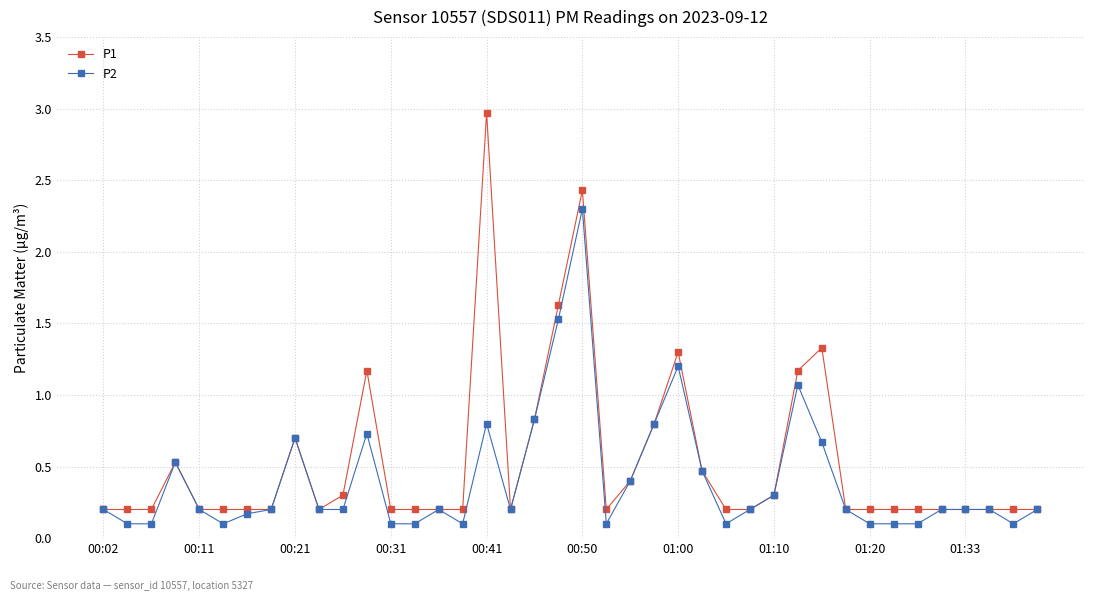

At how many categories does at least one series exceed 0?

40